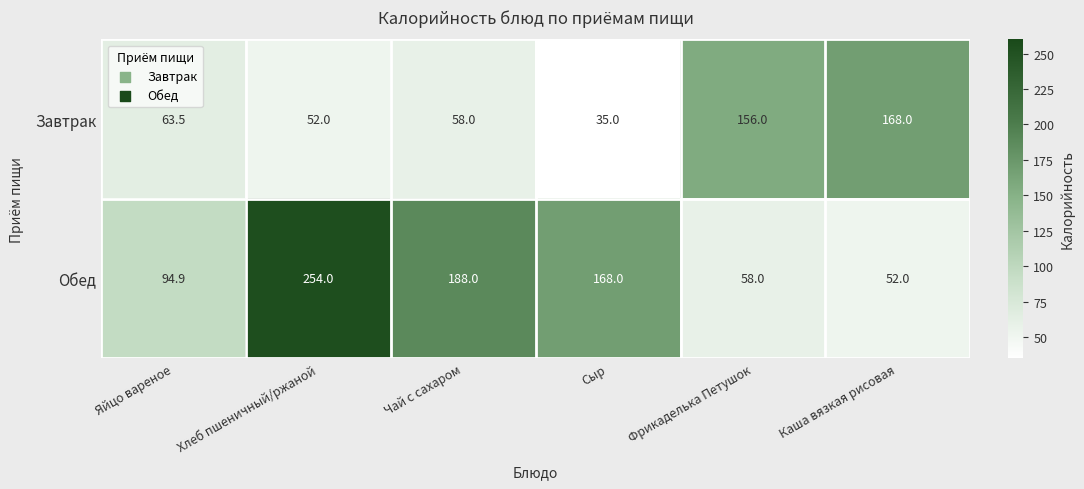

What value does the Обед series have at Яйцо вареное?

94.9